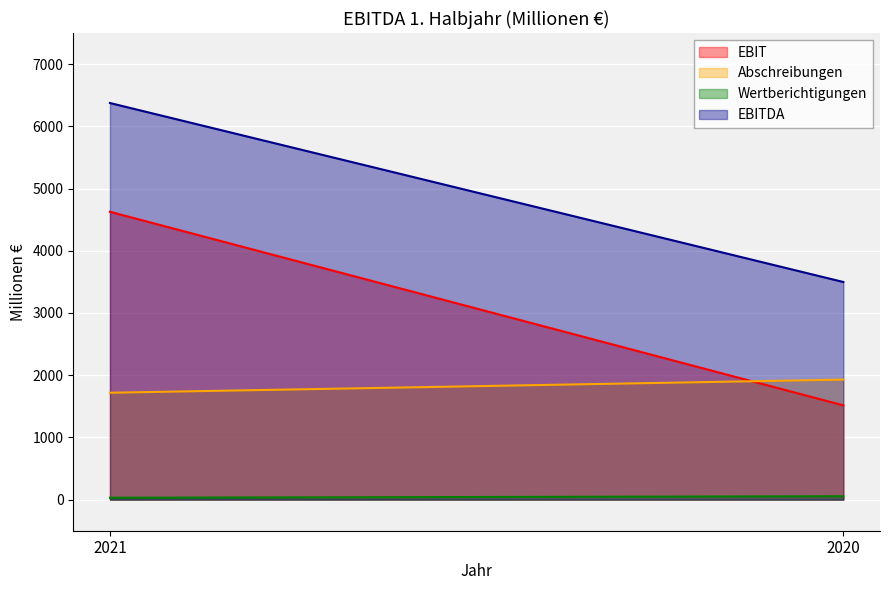

Which series has the widest spread of values?

EBIT